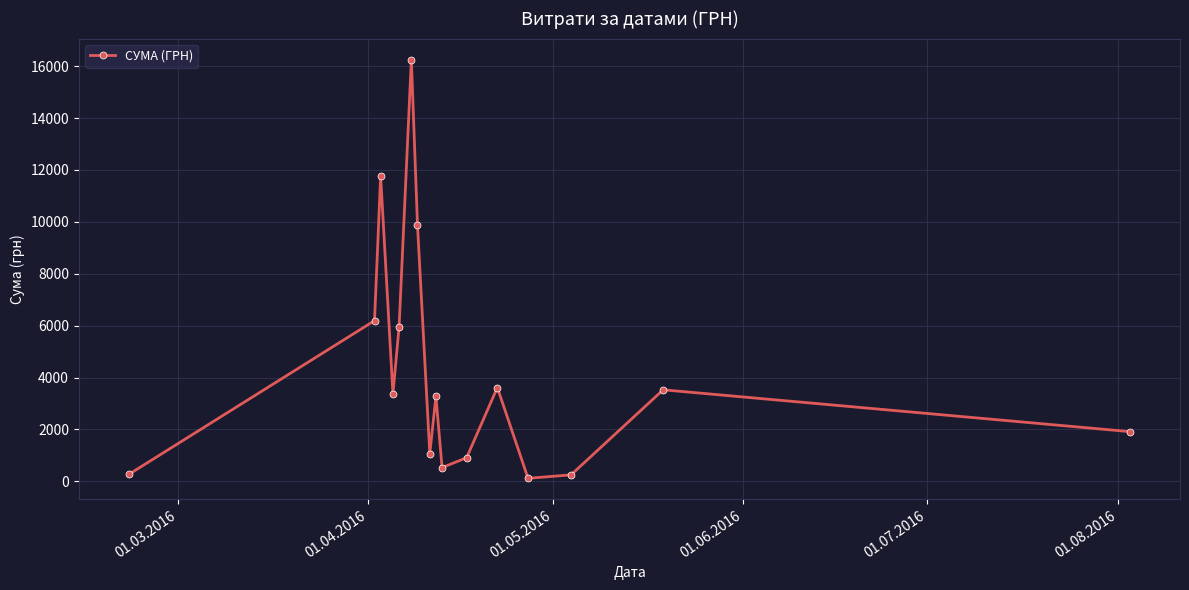

What is the value of the 11th point from the left?

914.0